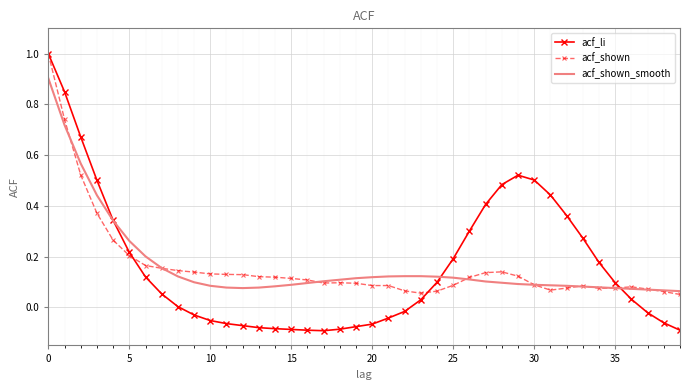

Which series has the largest range (max minus min)?

acf_li